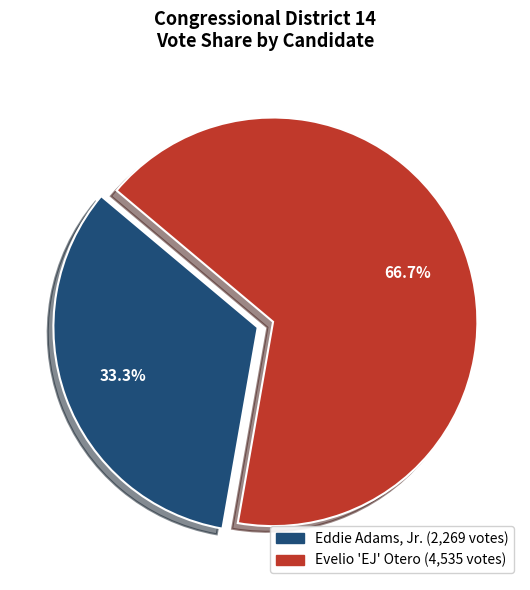

Is there any slice that represents more than half of the pie?

Yes